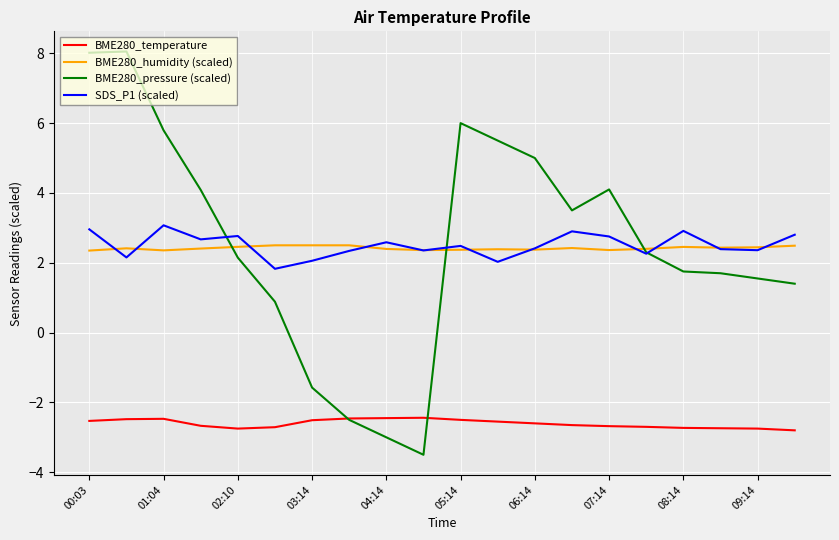

How many times do BME280_humidity (scaled) and BME280_pressure (scaled) cross each other?

3